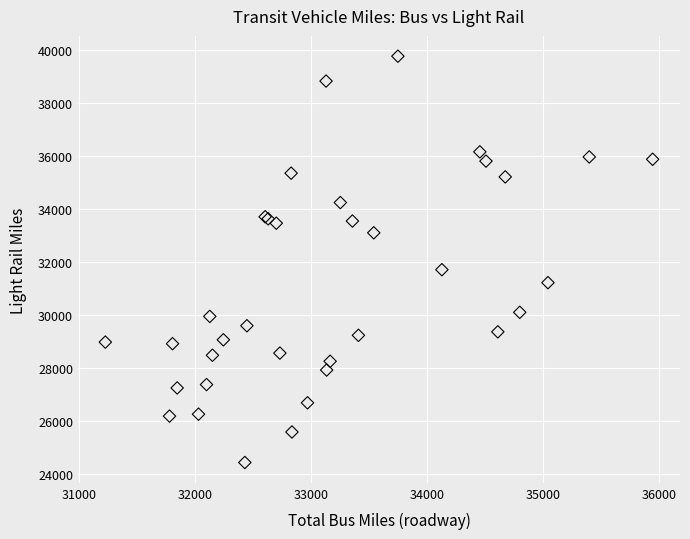

What Y value in the scatter plot is closest to 32110?

31720